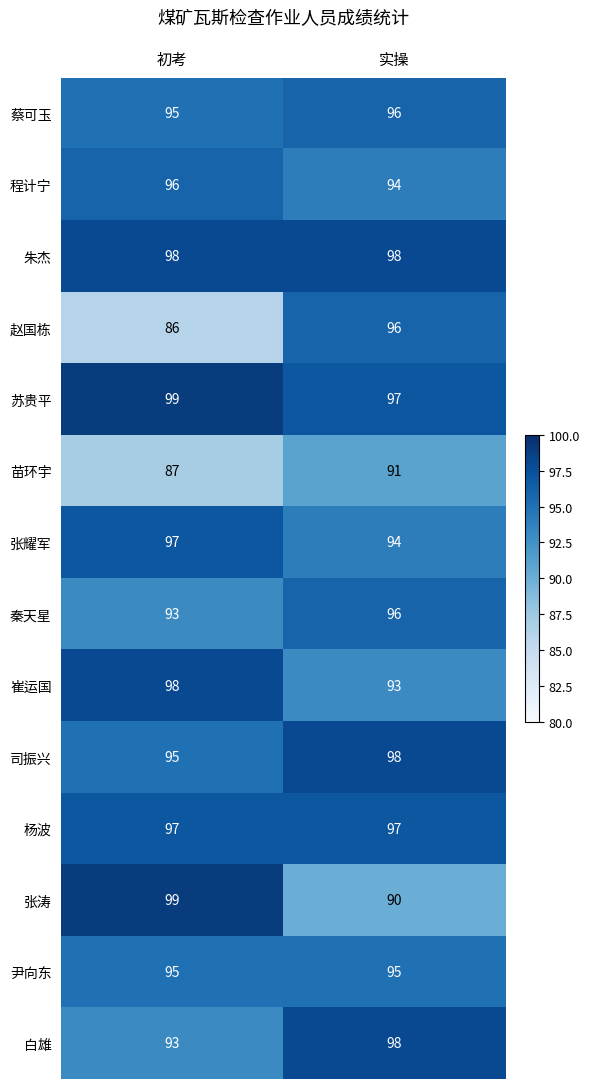

What is the smallest value displayed?

86